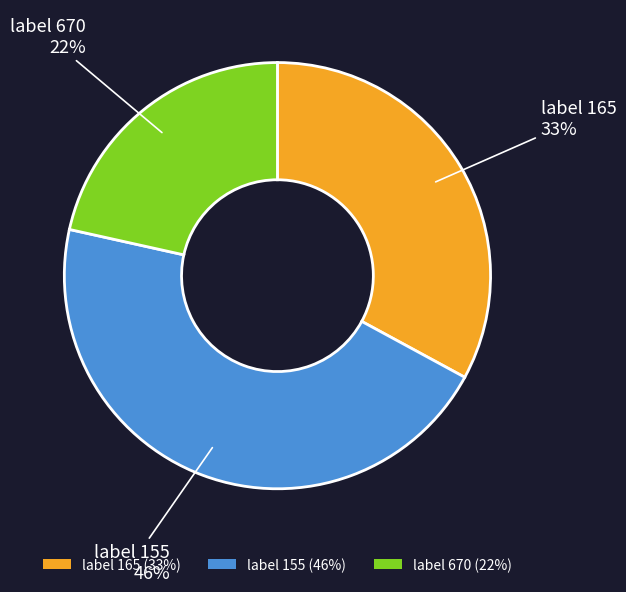

True or false: label 155 (46%) accounts for 51% of the total.

False